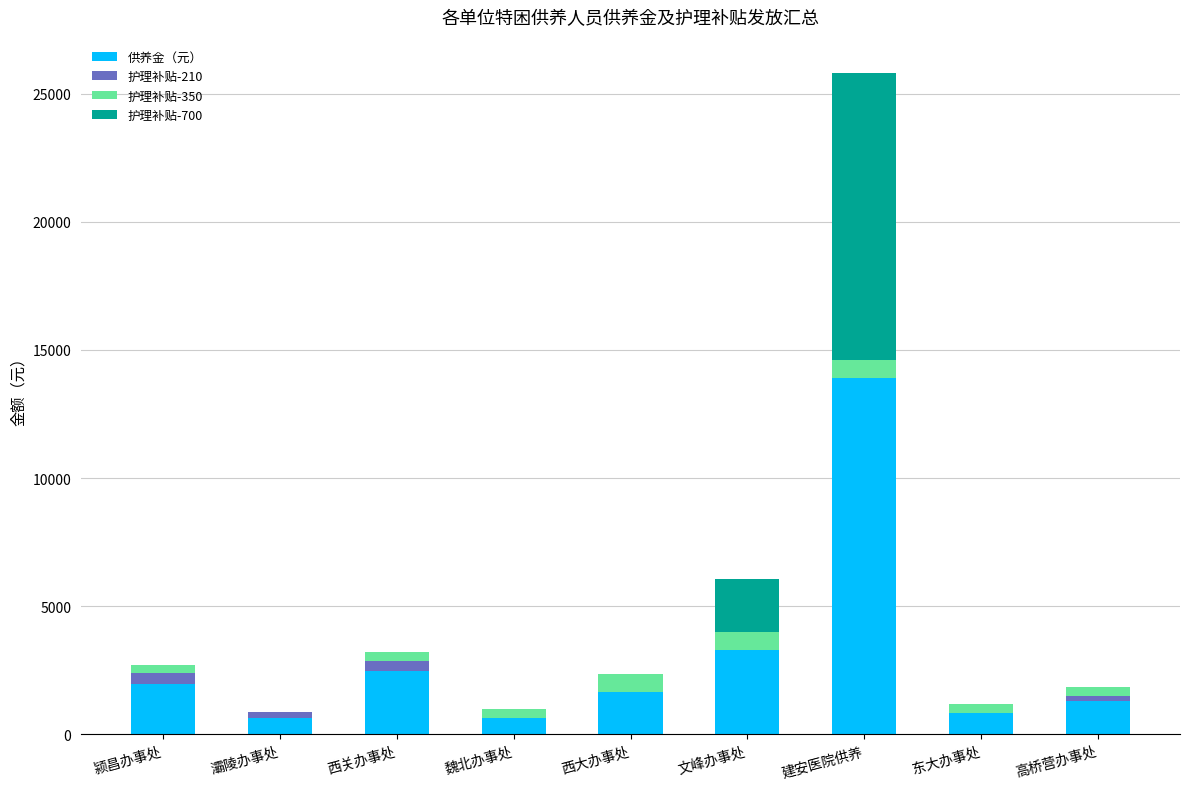

At which category is the sum across all series the highest?

建安医院供养